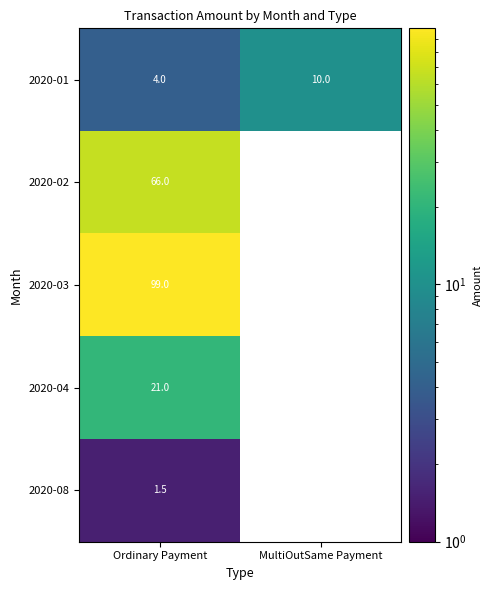

How many series are shown in this chart?

5